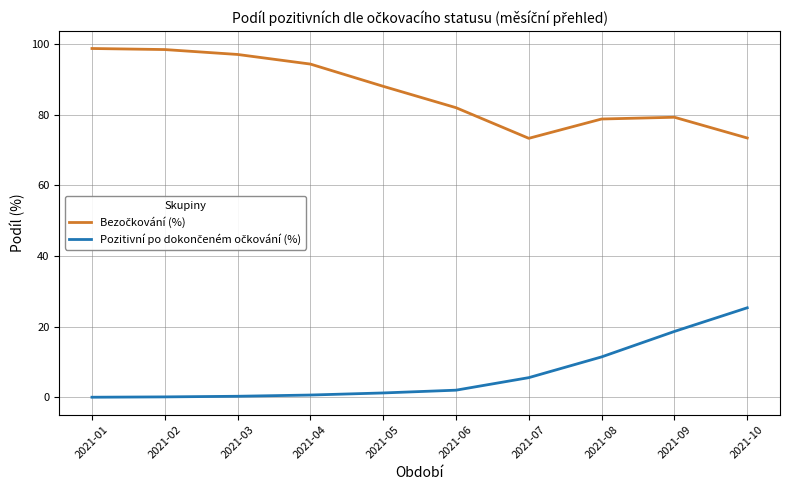

What is the maximum value shown in the chart?

98.7